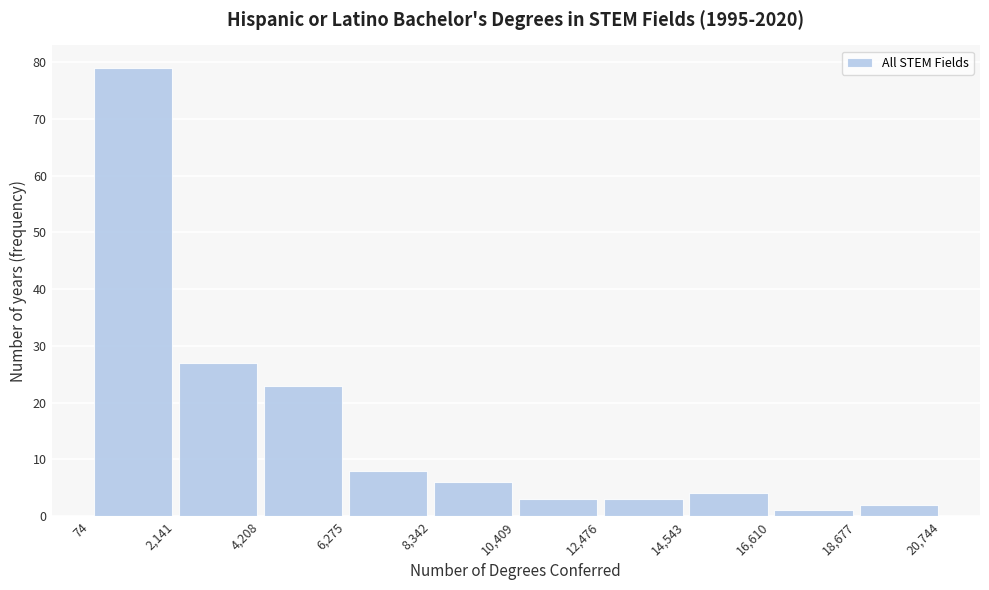

Reading left to right, transcribe this chart: for each bar, give the range it covers on the x-axis and its height. The values are not printed on the chart, so give them approximately, as read against the axis.

74 to 2,141: 79
2,141 to 4,208: 27
4,208 to 6,275: 23
6,275 to 8,342: 8
8,342 to 10,409: 6
10,409 to 12,476: 3
12,476 to 14,543: 3
14,543 to 16,610: 4
16,610 to 18,677: 1
18,677 to 20,744: 2